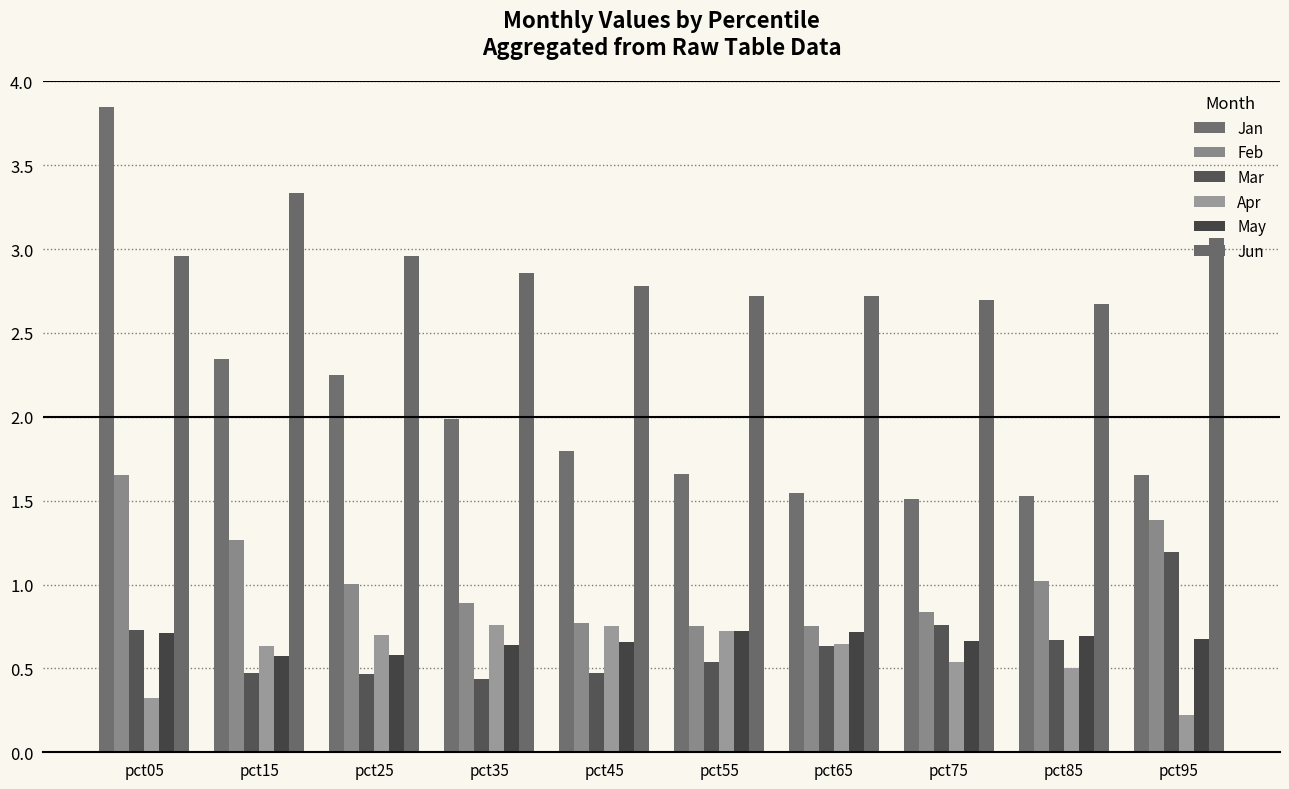

What is the highest value of the Jun series?

3.3